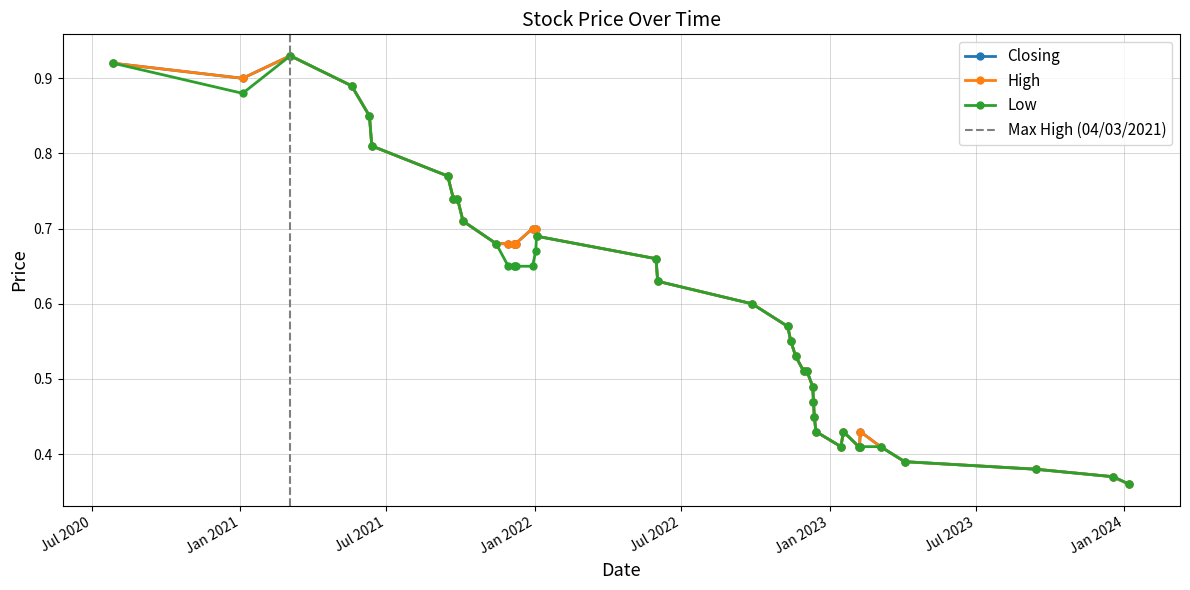

How many lines are shown in the chart?

3